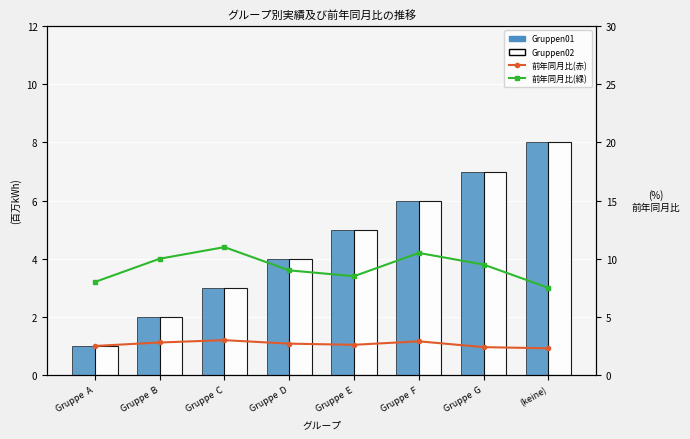

Reading left to right, list all the values displayed in this chart.

Gruppen01: 1.0	2.0	3.0	4.0	5.0	6.0	7.0	8.0
Gruppen02: 1.0	2.0	3.0	4.0	5.0	6.0	7.0	8.0
前年同月比(赤): 2.5	2.8	3.0	2.7	2.6	2.9	2.4	2.3
前年同月比(緑): 8.0	10.0	11.0	9.0	8.5	10.5	9.5	7.5